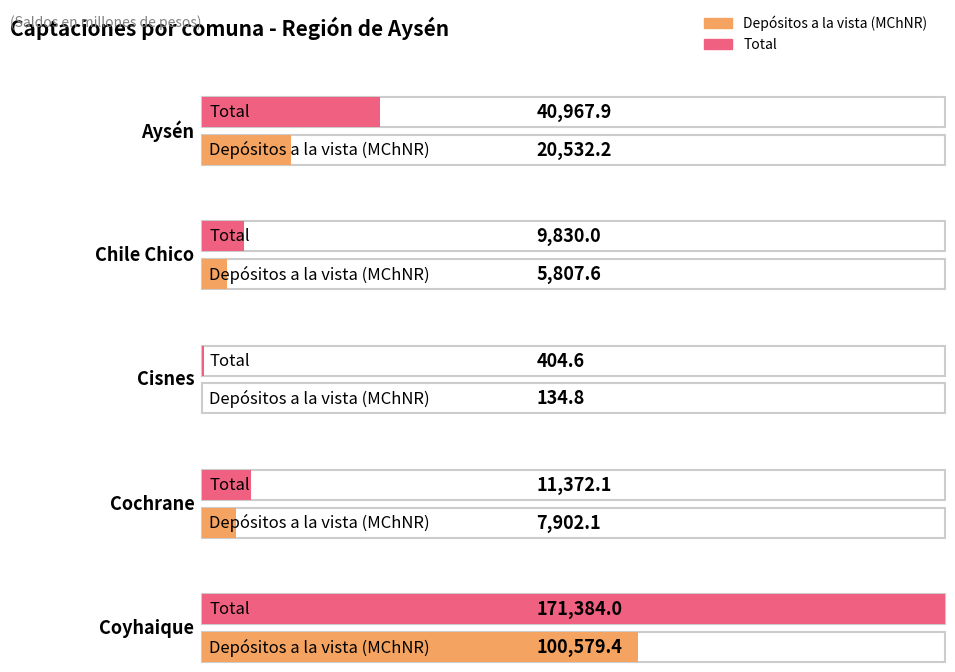

What position from the left is Coyhaique?

5